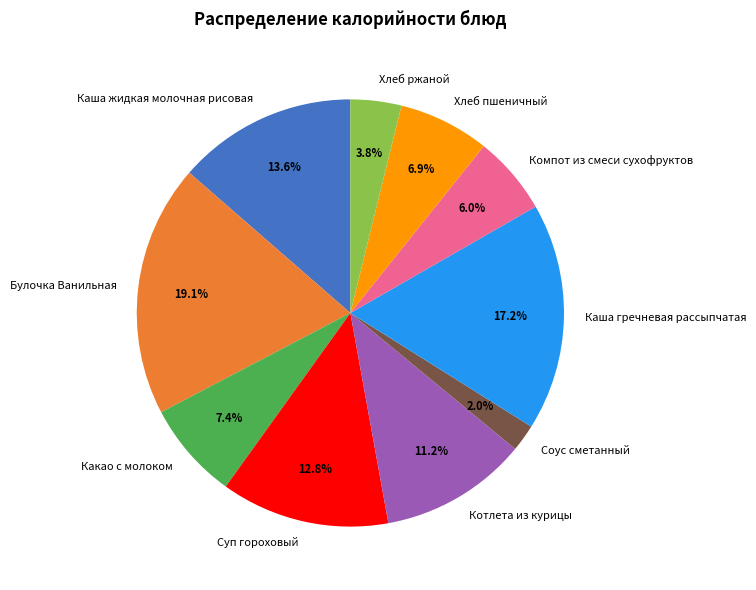

True or false: Какао с молоком accounts for 7% of the total.

True